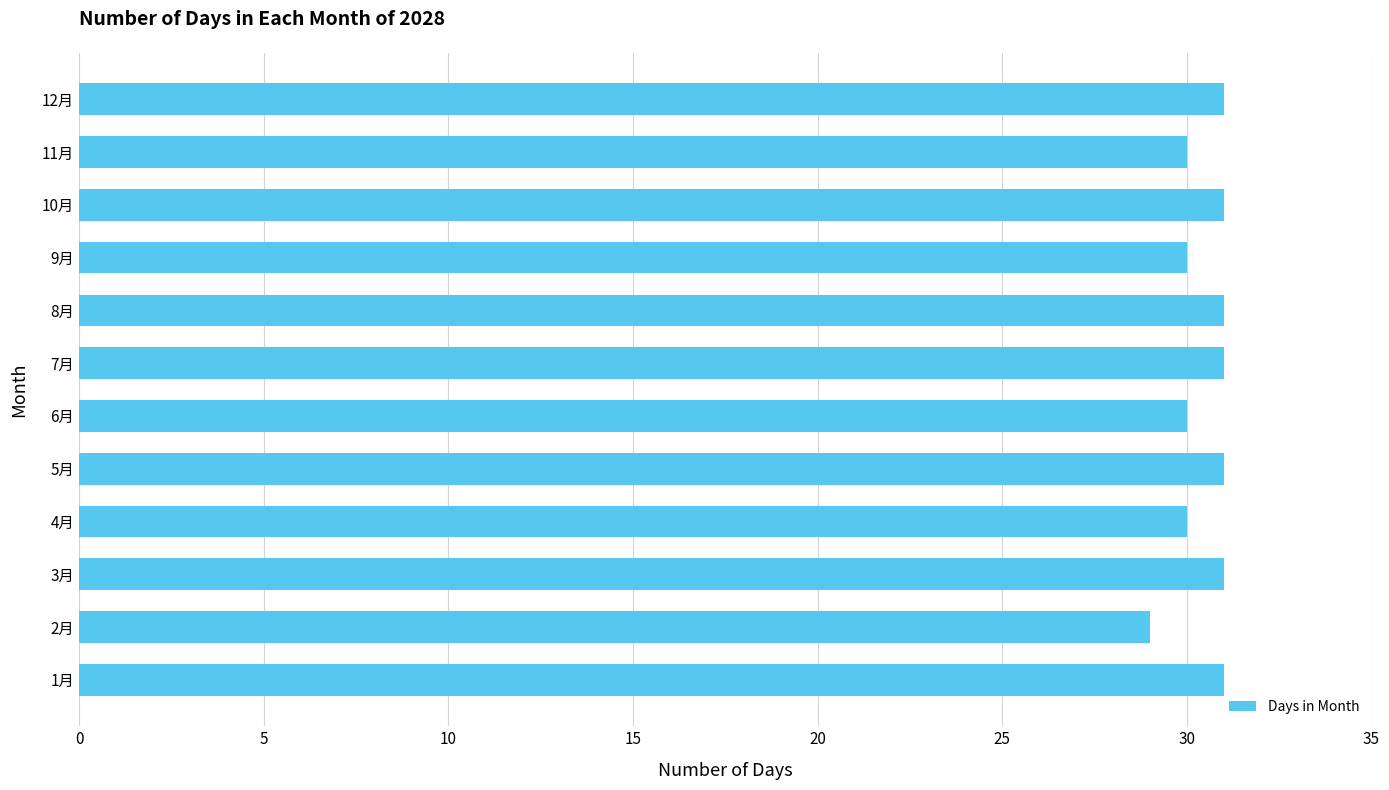

What is the sum of all values?

366